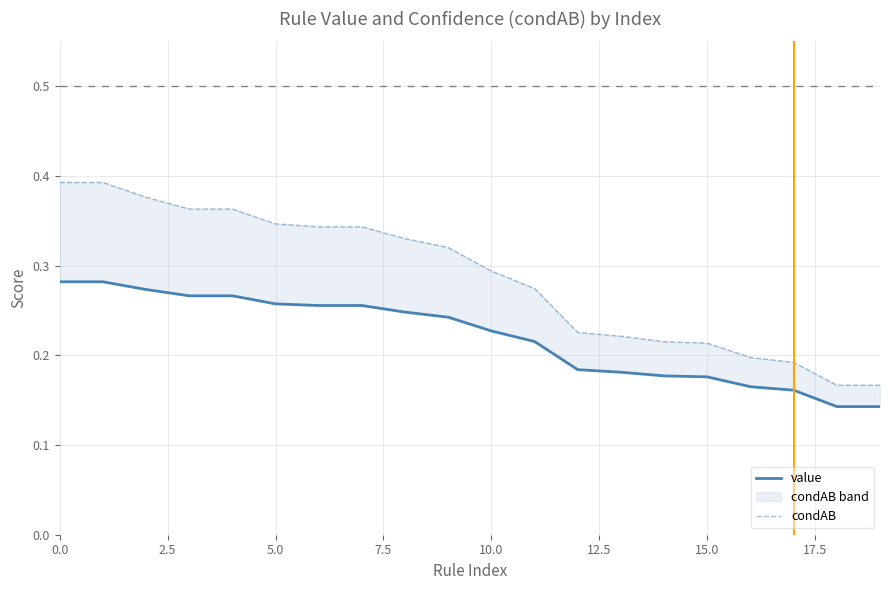

How many lines are shown in the chart?

2